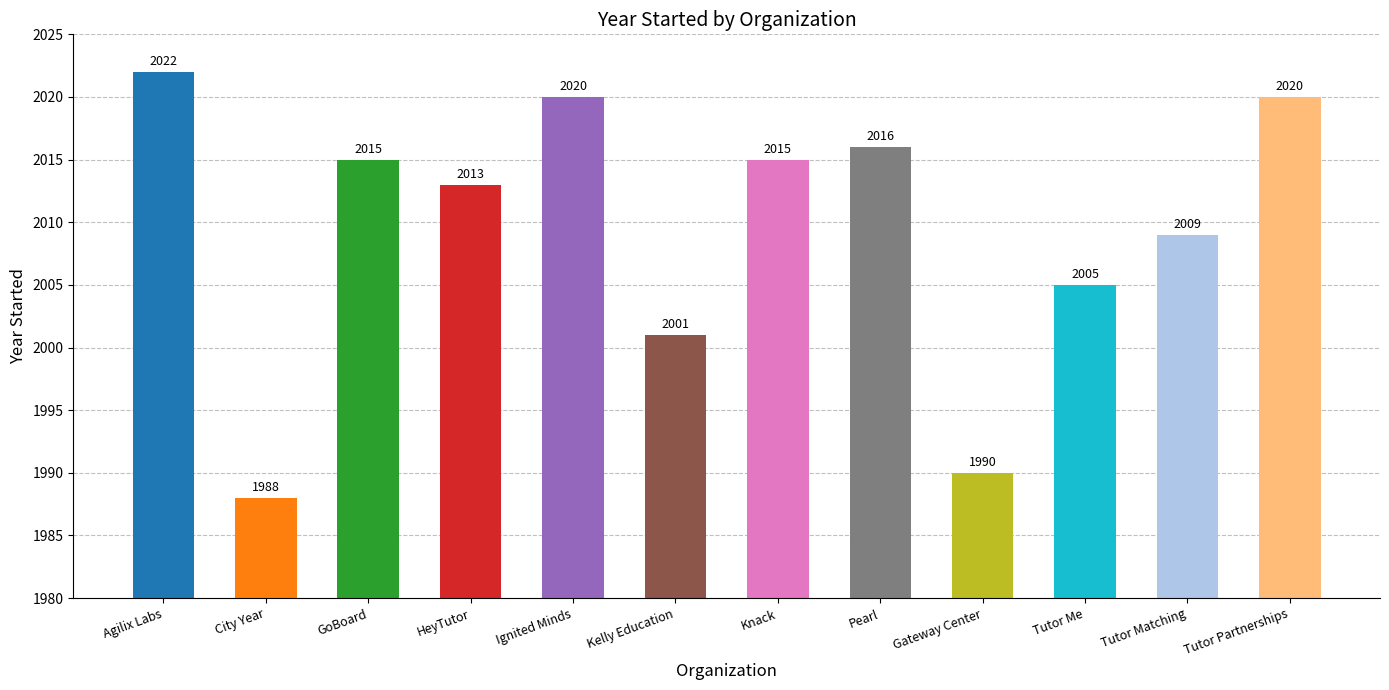

Which has a higher value, Gateway Center or GoBoard?

GoBoard